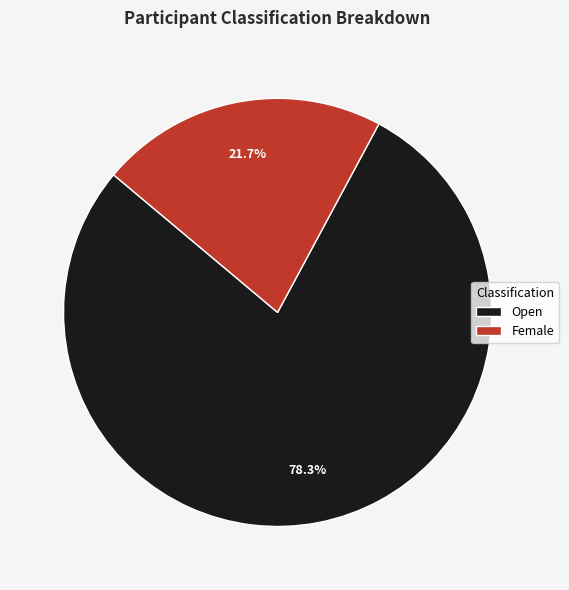

Rank the categories by value from lowest to highest.

Female, Open